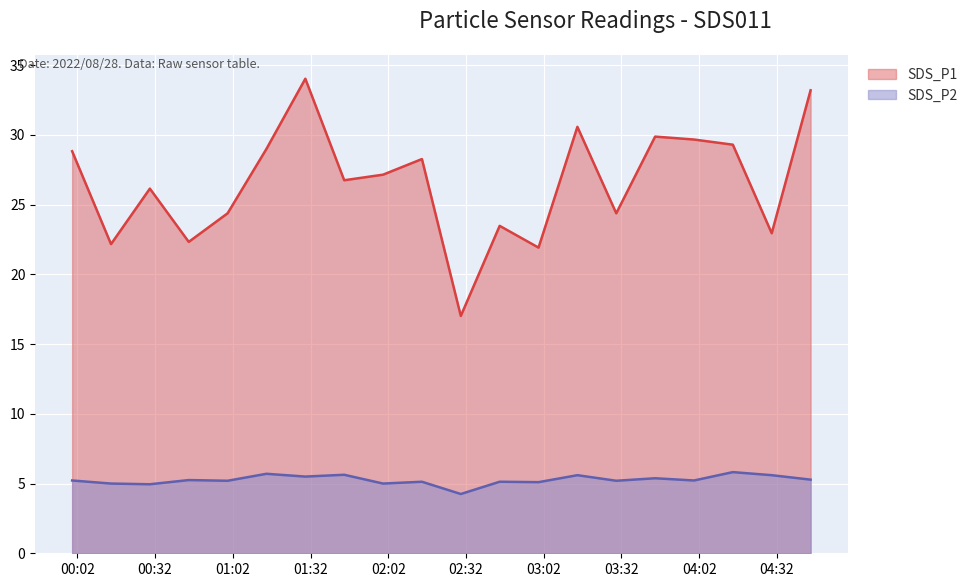

Where is SDS_P1 nearest to the value 25?

2022/08/28 01:00